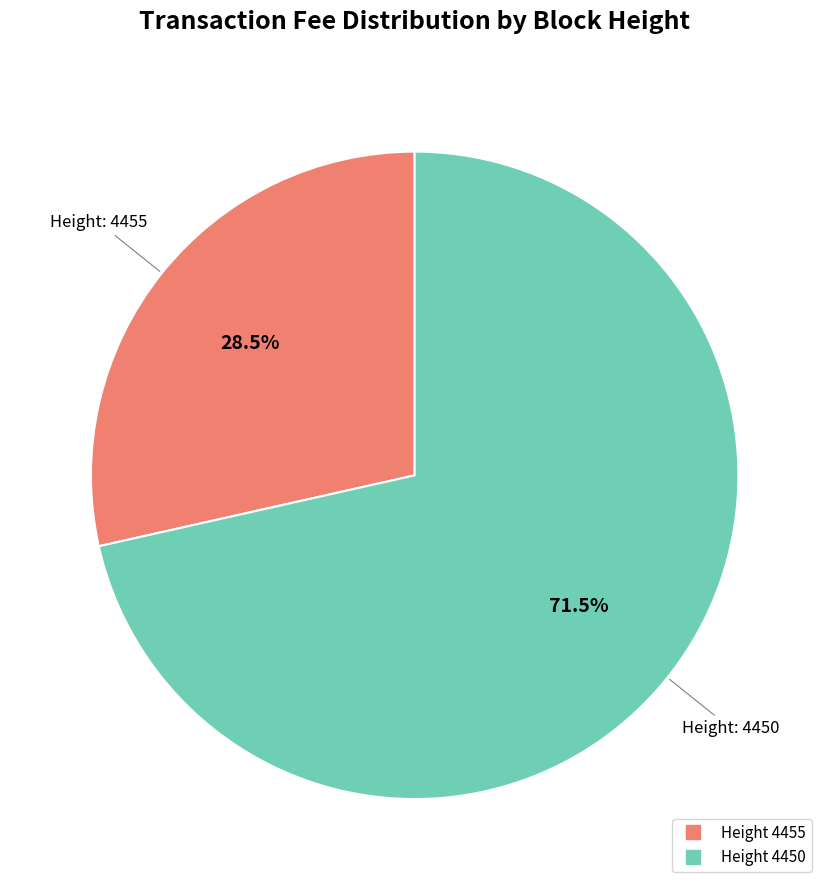

Is there a majority slice in this chart?

Yes